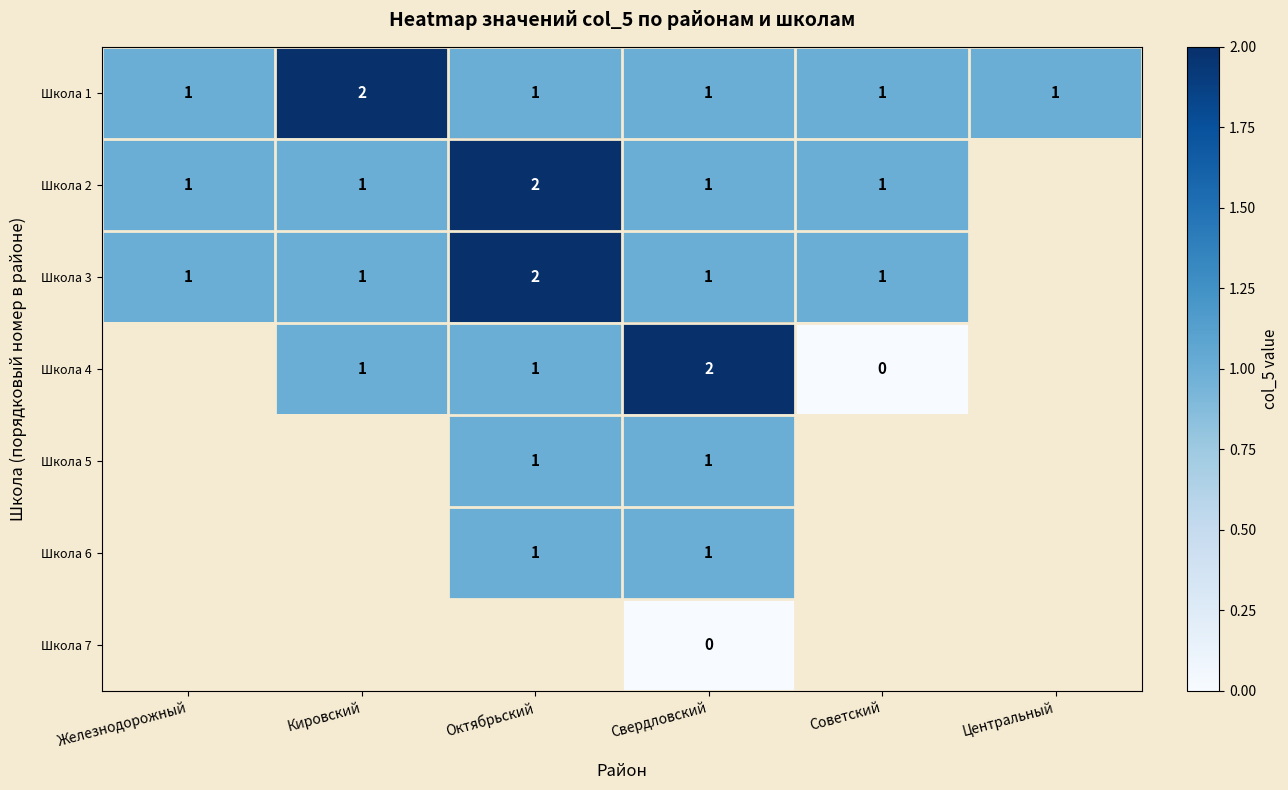

True or false: Школа 6 has a value of 1 at Октябрьский.

True